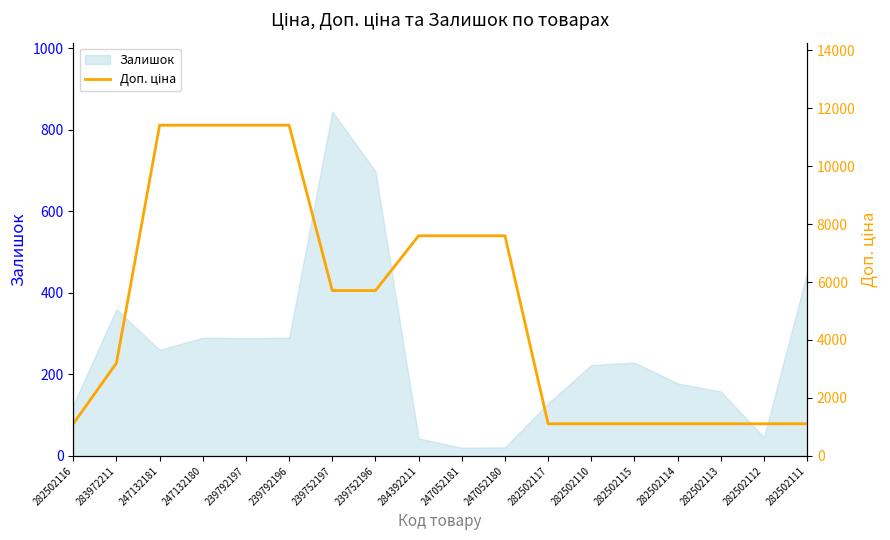

Reading left to right, extract all data points from this chart.

282502116=1109.2	283972211=3205.0	247132181=11410.0	247132180=11410.0	239792197=11410.0	239792196=11410.0	239752197=5705.0	239752196=5705.0	284392211=7596.5	247052181=7596.5	247052180=7596.5	282502117=1109.2	282502110=1109.2	282502115=1109.2	282502114=1109.2	282502113=1109.2	282502112=1109.2	282502111=1109.2